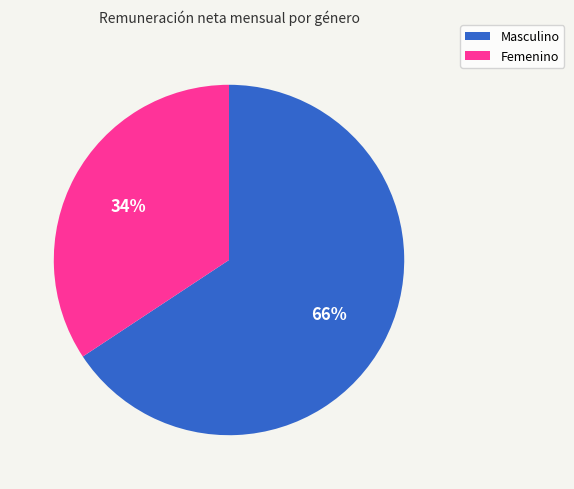

Count the number of slices in the pie.

2